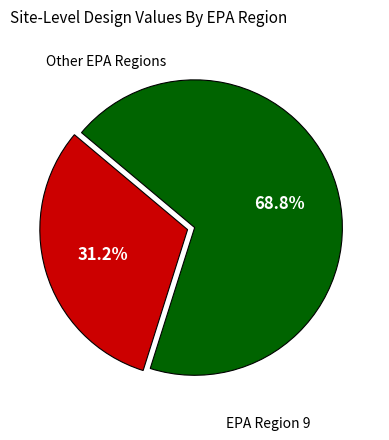

Does any single category account for the majority?

Yes